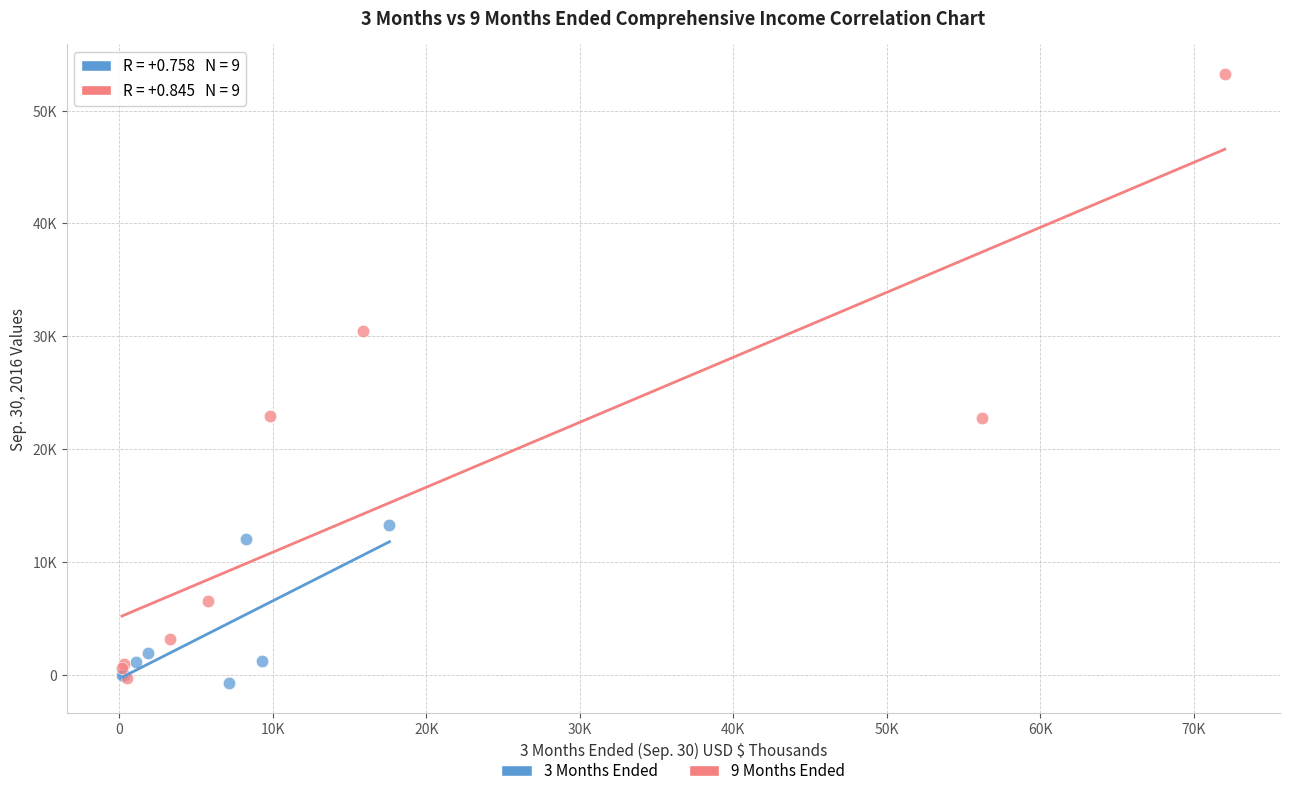

Which series has the largest Y range (max minus min)?

9 Months Ended